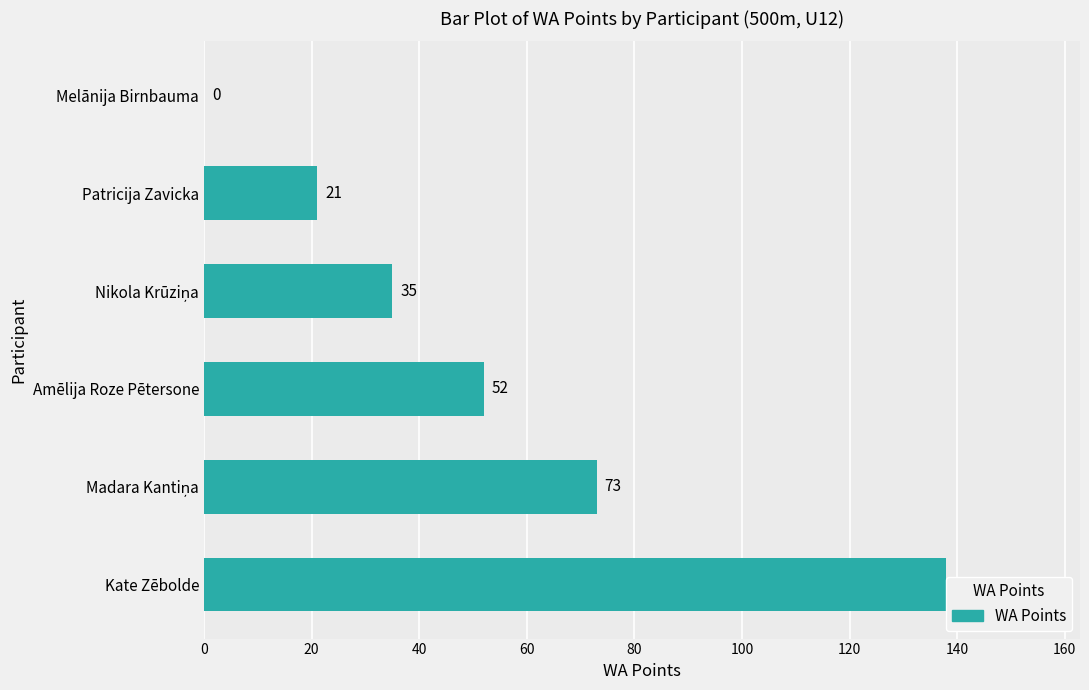

How many data points are less than 52?

3